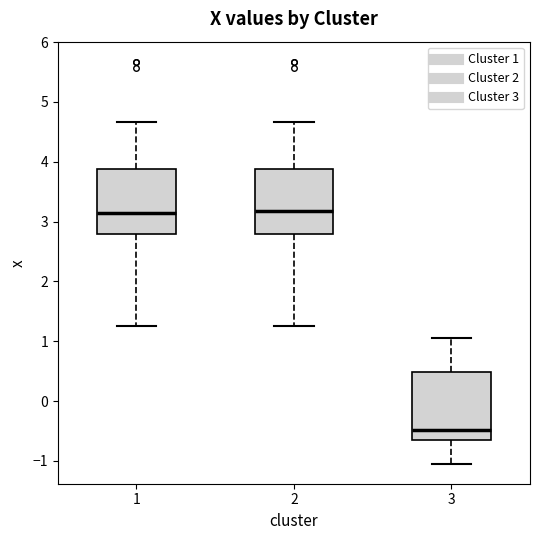

Reading left to right, transcribe this box plot: for each box, give where its median line is, the range the box spans, and where its two whiskers end, as read against the y-axis. The values are not printed on the chart, so give them approximately, as read against the axis.

1: median 3.1, box 2.8 to 3.9, whiskers 1.3 to 4.7
2: median 3.2, box 2.8 to 3.9, whiskers 1.3 to 4.7
3: median -0.5, box -0.7 to 0.5, whiskers -1.0 to 1.1